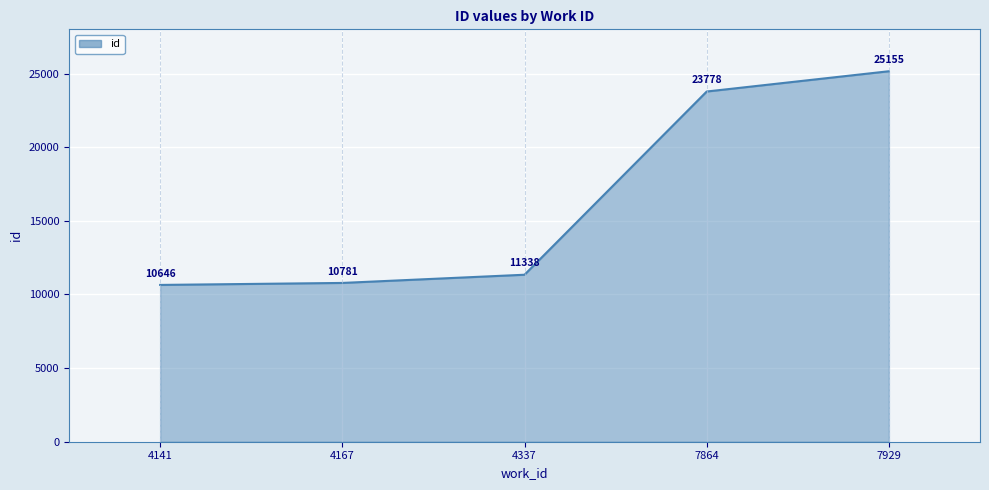

Reading left to right, extract all data points from this chart.

4141=10646	4167=10781	4337=11338	7864=23778	7929=25155